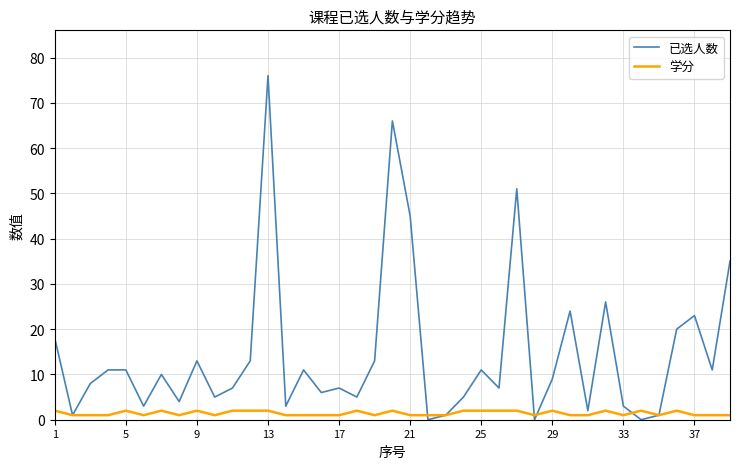

What is the maximum value for 已选人数?

76